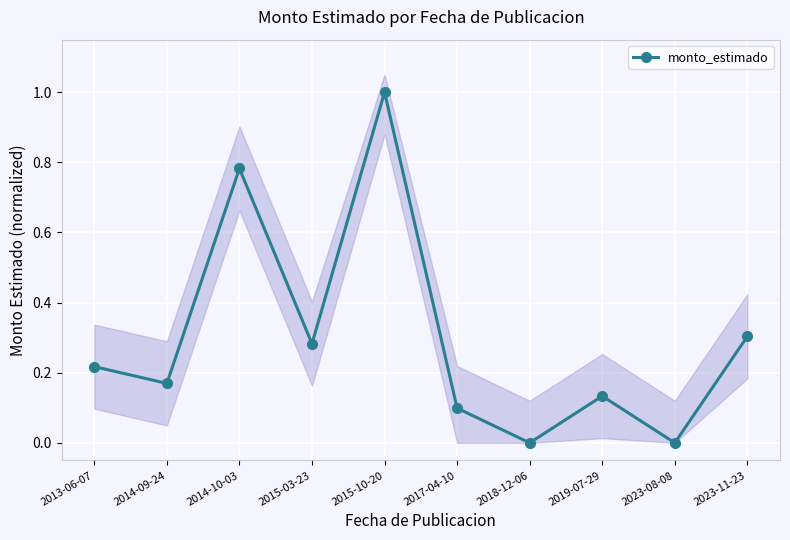

Reading right to left, transcribe all the data shown in this chart.

0.3	0.0	0.1	0.0	0.1	1.0	0.3	0.8	0.2	0.2